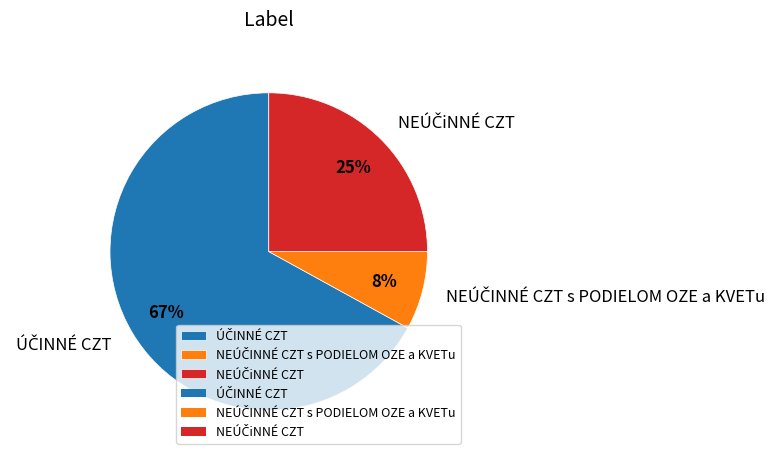

Is there a majority slice in this chart?

Yes